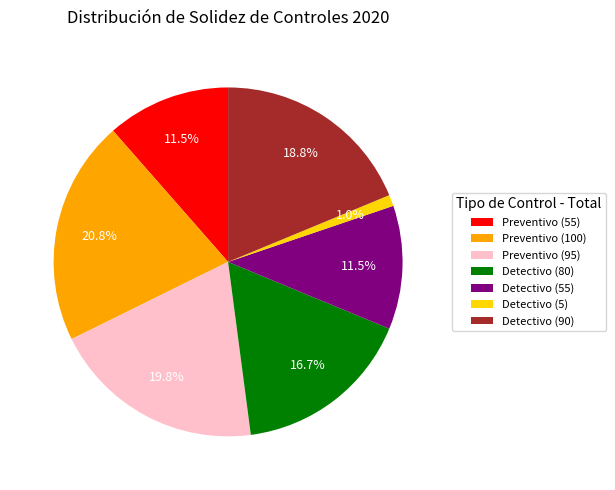

Do Detectivo (5) and Detectivo (80) together represent more than half of the pie?

No